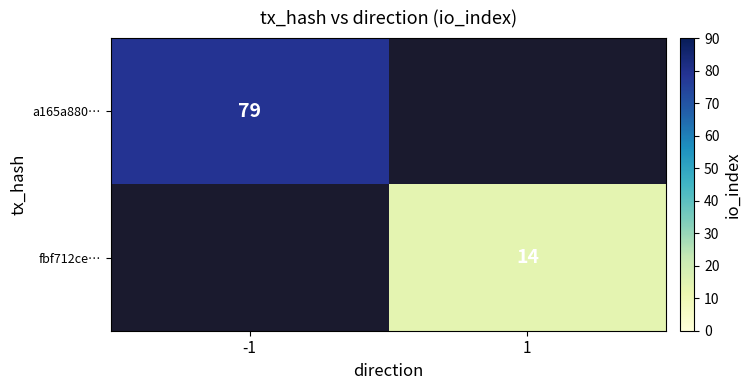

The fbf712ce… series shows 14 at 1. True or false?

True